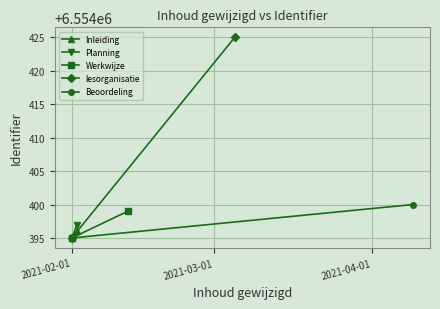

True or false: Inleiding has a value of 6554395 at 2021-02-01.

True